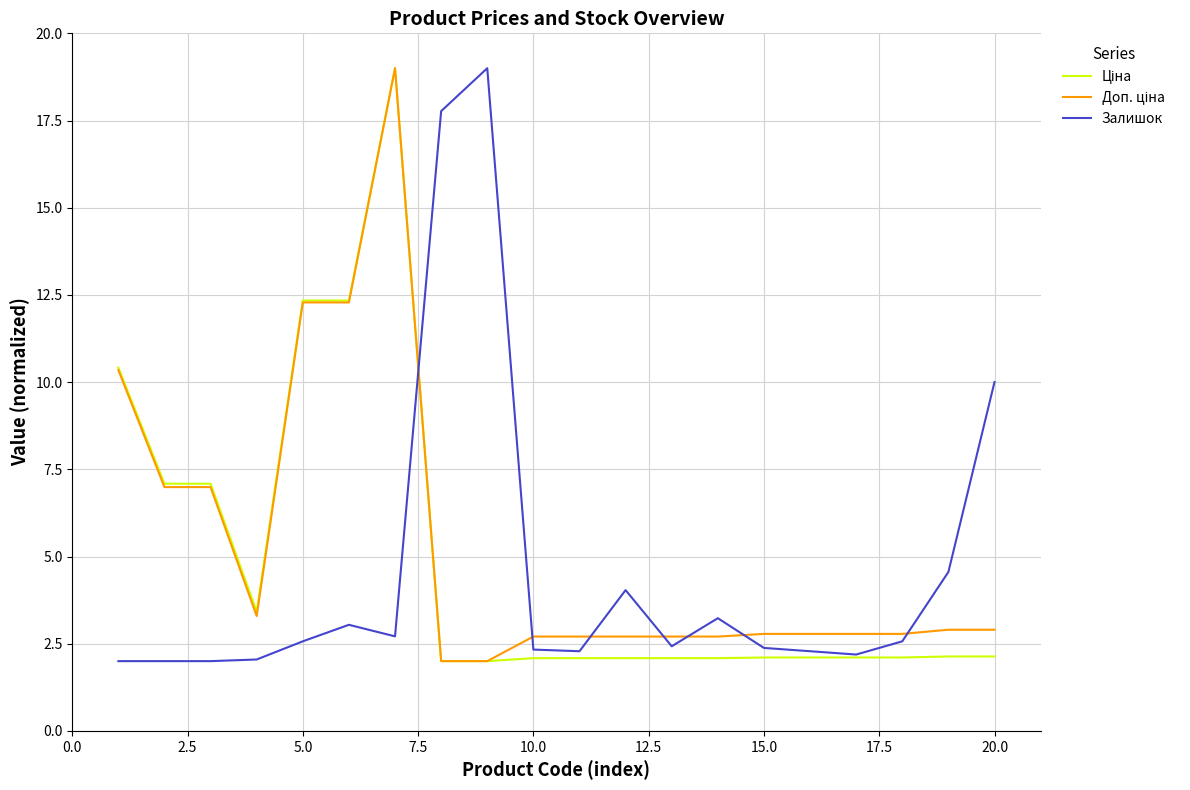

What is the greatest value displayed?

19.0